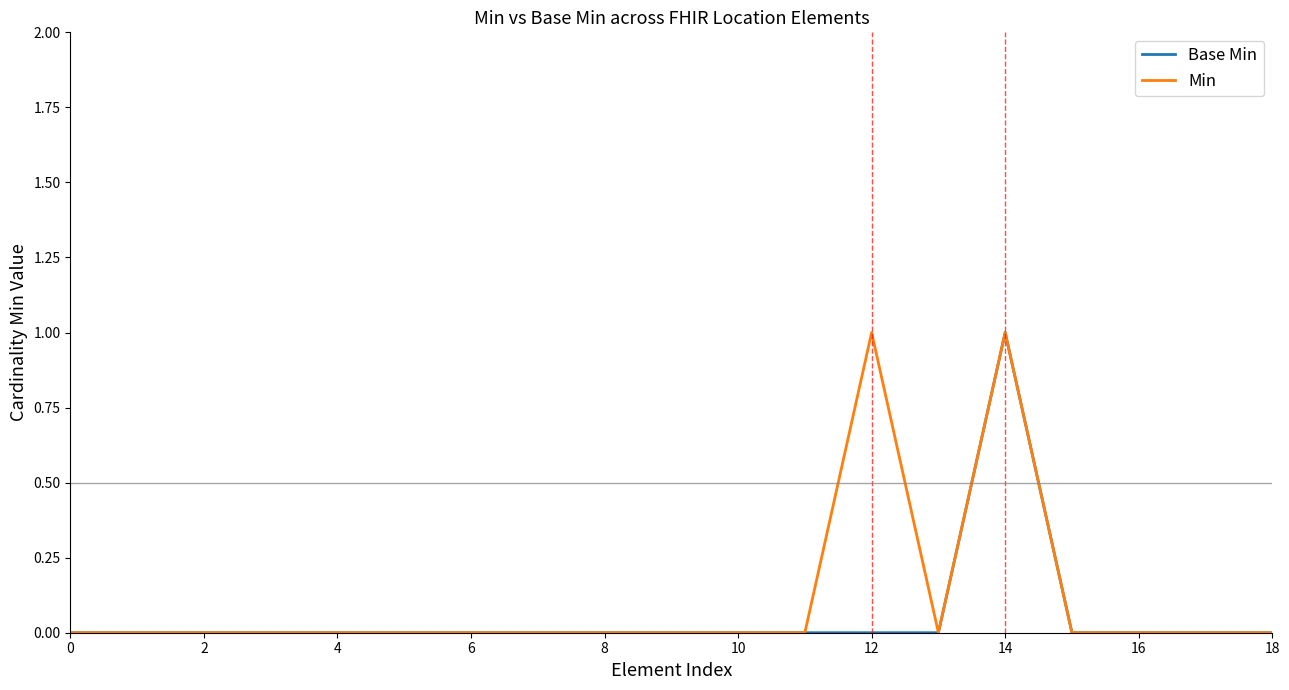

At which category is the sum across all series the highest?

14